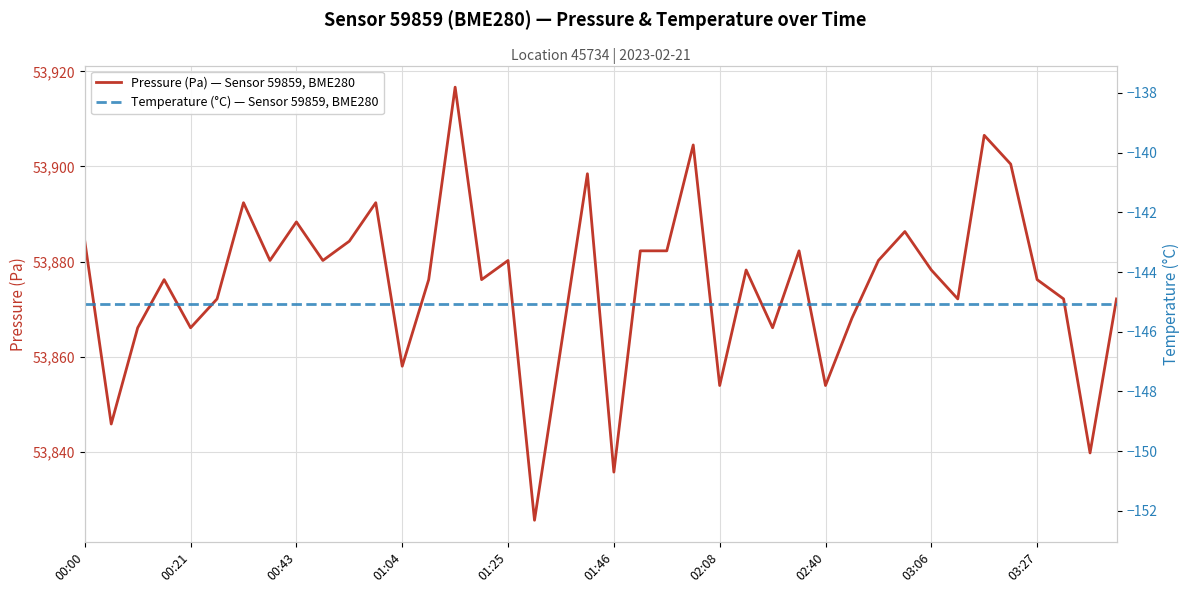

What is the maximum value for Pressure (Pa) — Sensor 59859, BME280?

53916.7